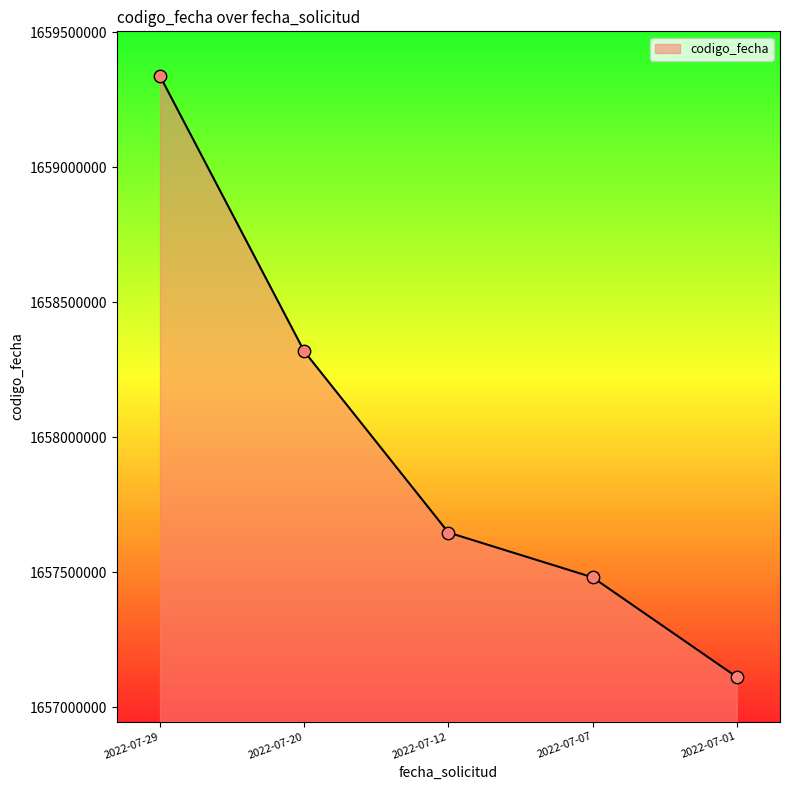

What is the ratio of the value at 2022-07-12 to the value at 2022-07-07?

1.0